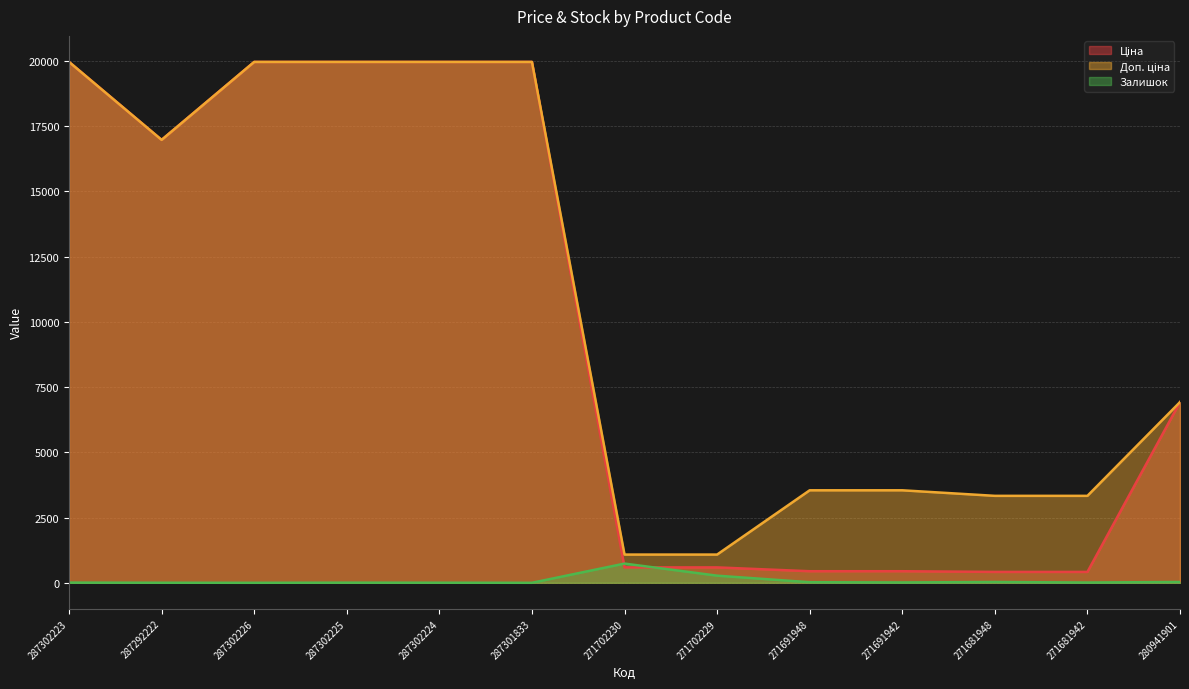

True or false: Залишок has more than 1 points higher than both neighbors.

True